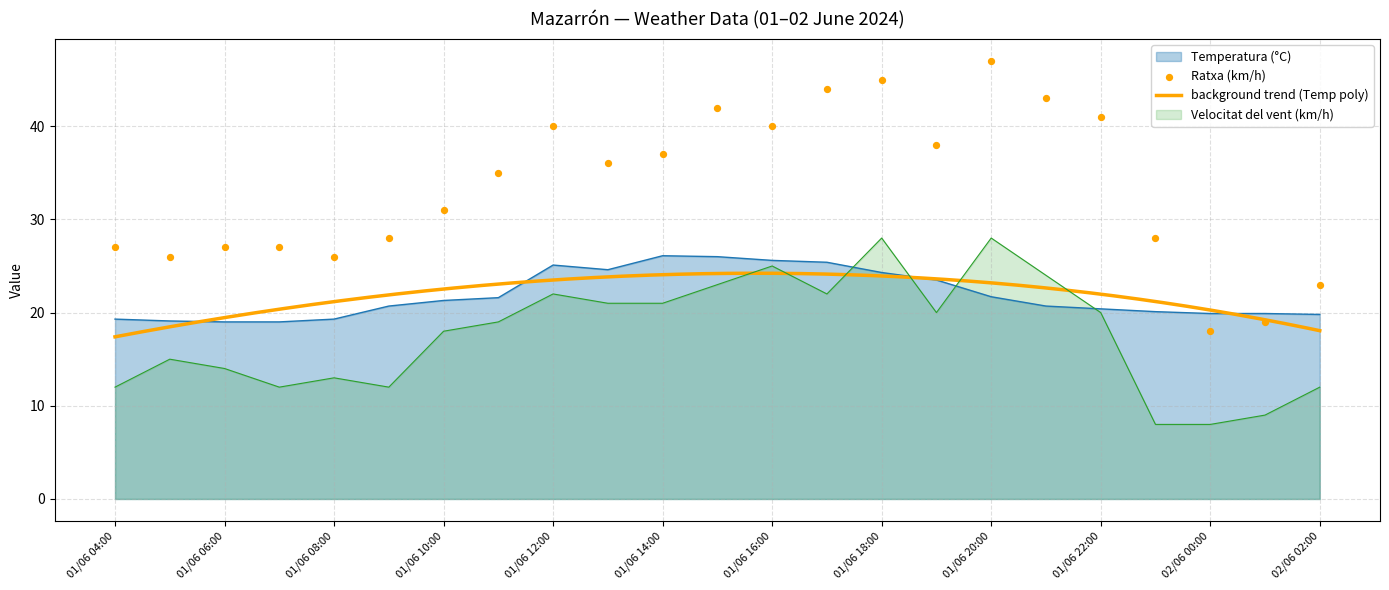

Is the value of Ratxa (km/h) at 01/06 20:00 greater than the value of Velocitat del vent (km/h) at 01/06 20:00?

Yes